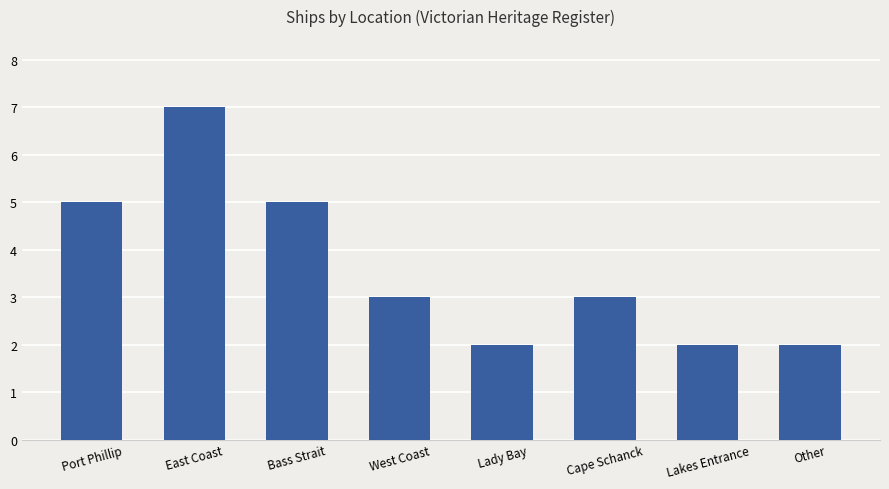

How many distinct data groups are displayed?

1